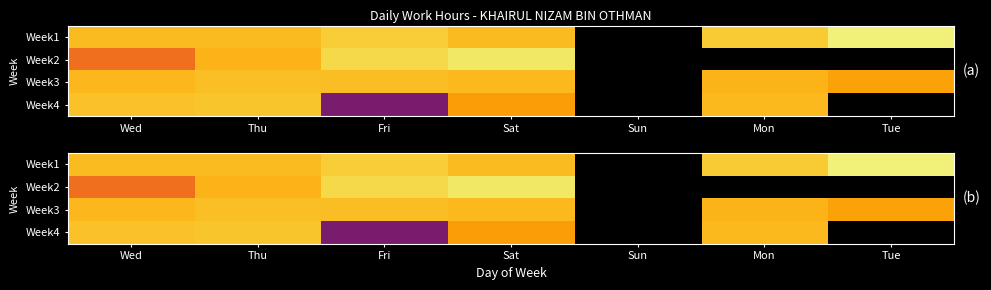

True or false: Week4 has a value of 4.9 at Mon.

False